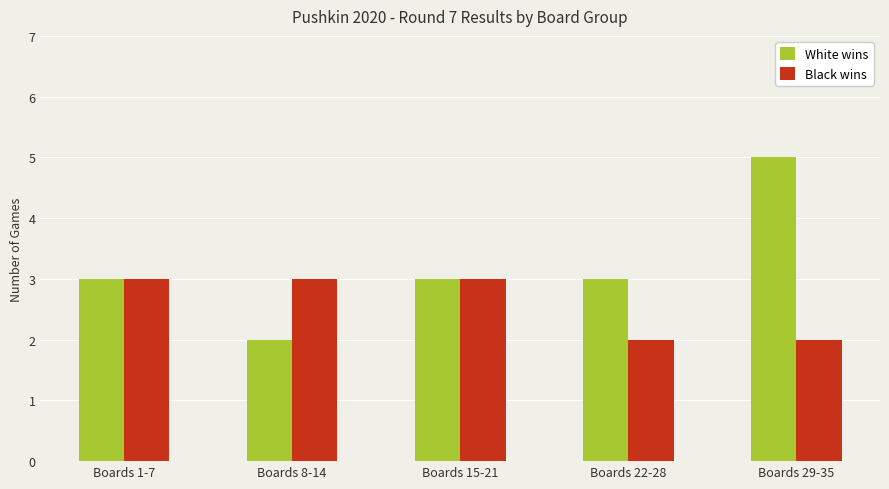

Count the Black wins values in the range 2 to 3.

5